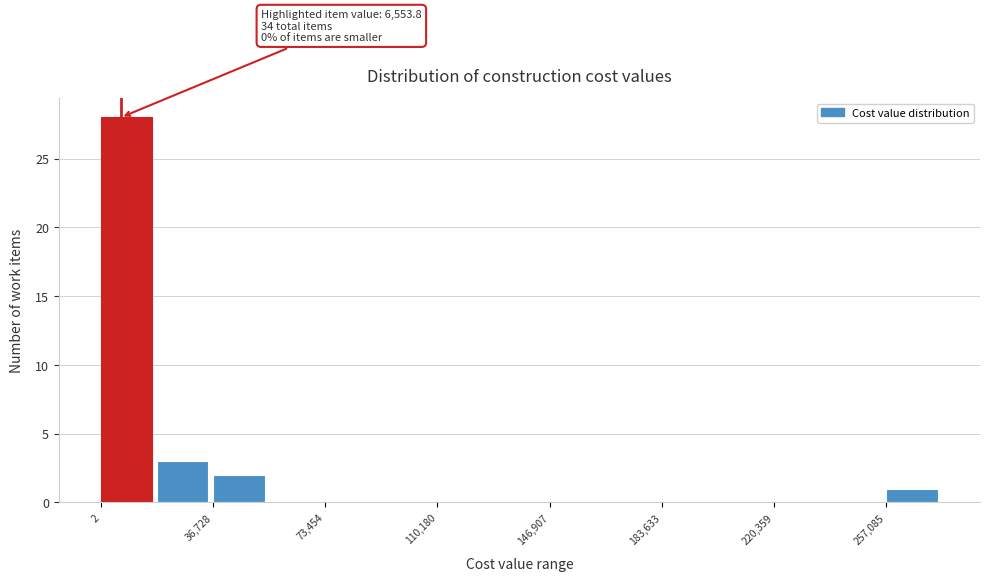

Around what value on the x-axis is the tallest bar? Give the approximate position of its centre, as read against the axis.

10000